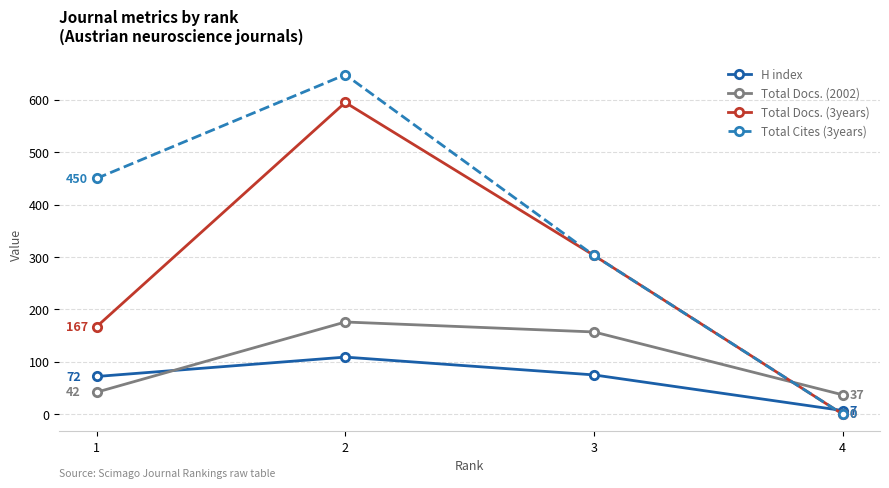

Which series has the largest total across all categories?

Total Cites (3years)